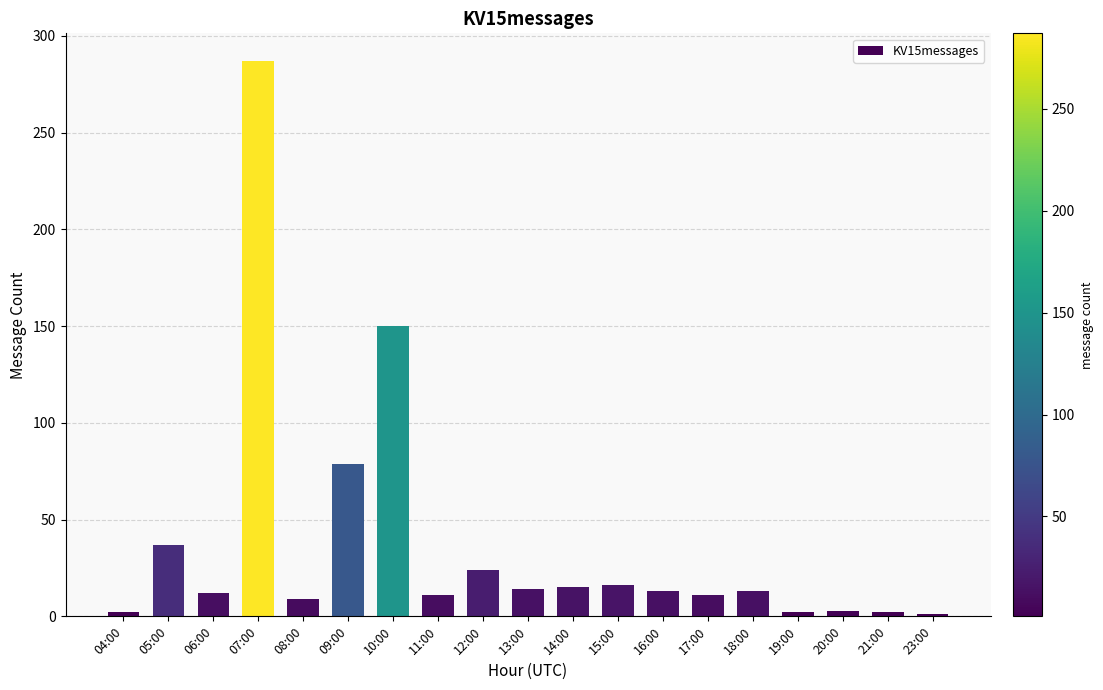

What is the greatest value displayed?

287